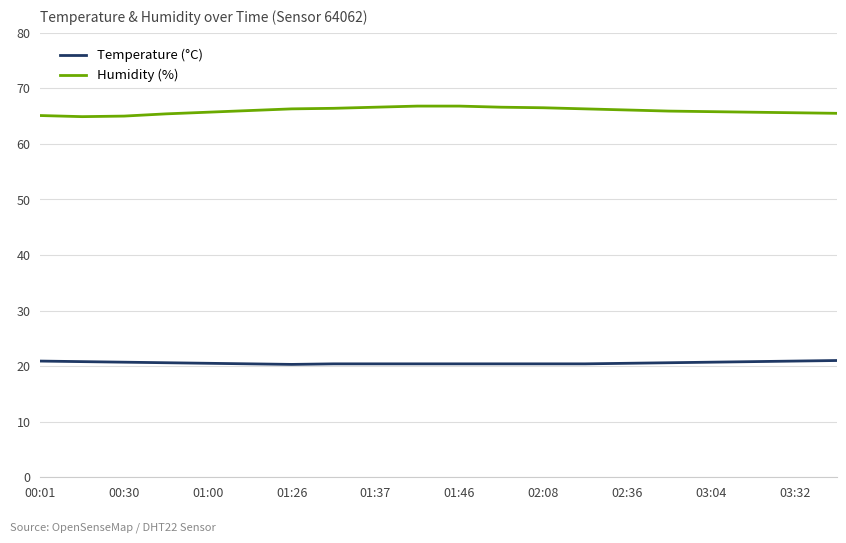

Rank the series by their maximum value, from lowest to highest.

Temperature (°C), Humidity (%)